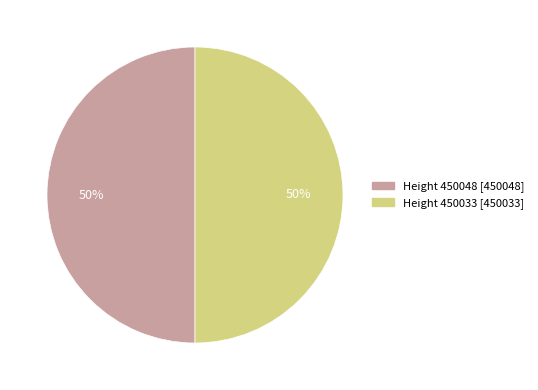

To the nearest percent, what is the average slice percentage?

50%